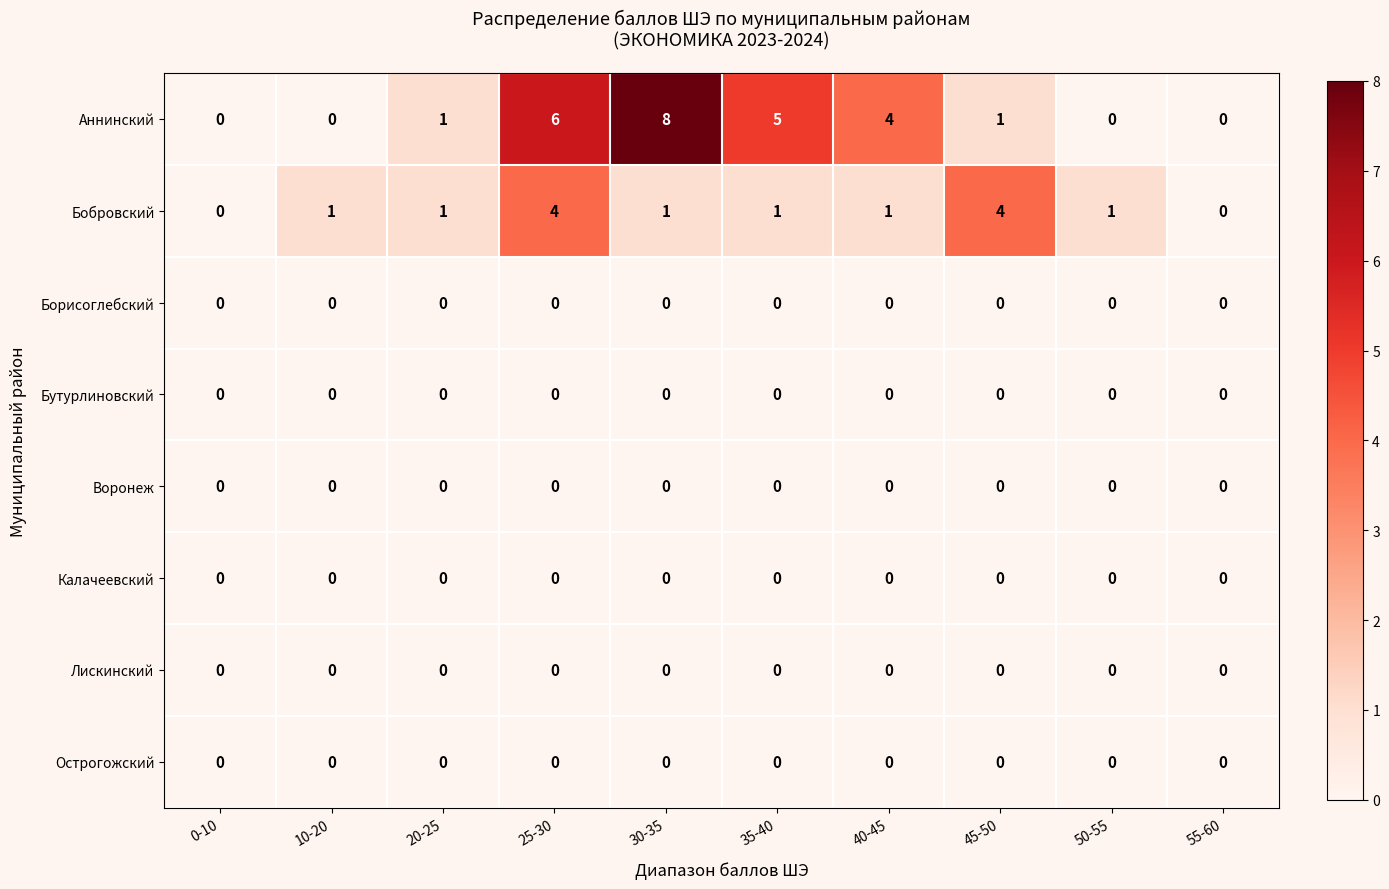

Which series has the largest total across all categories?

Аннинский